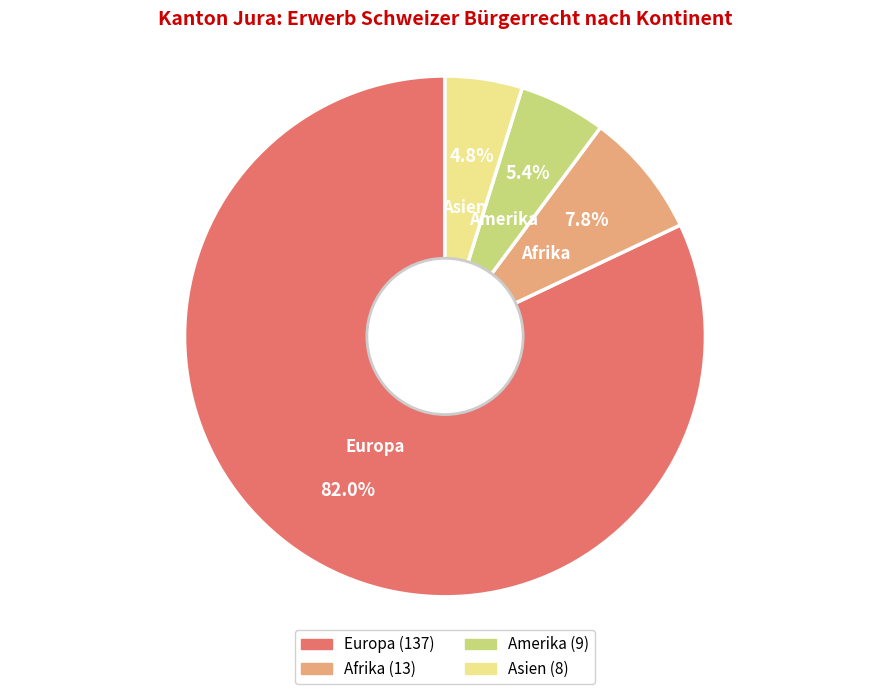

How many slices are in this pie chart?

4